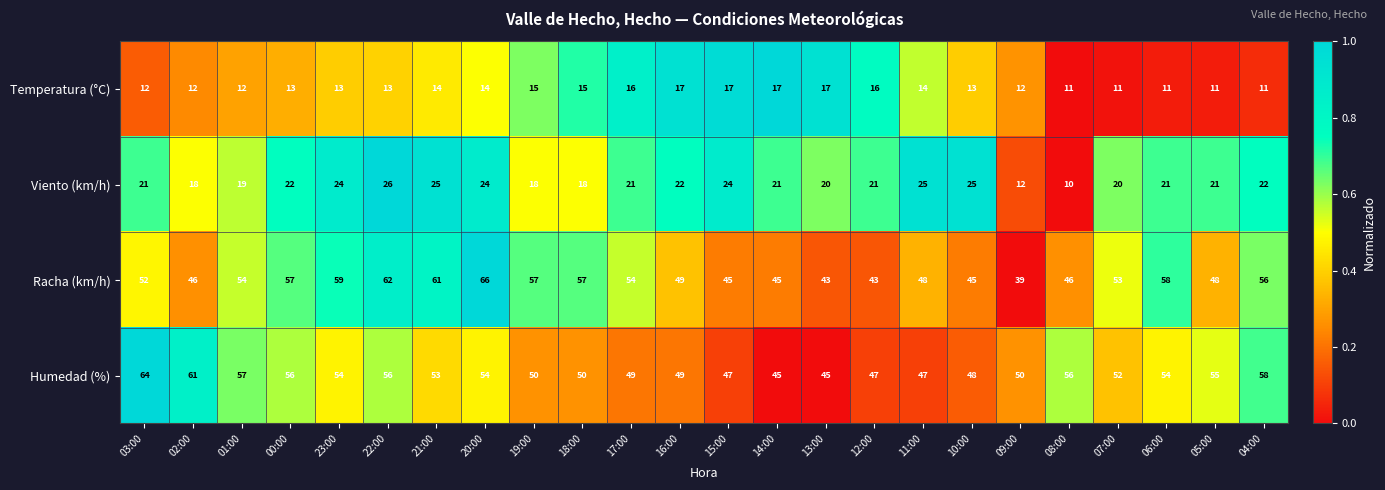

At which category does the chart reach its minimum across all series?

08:00